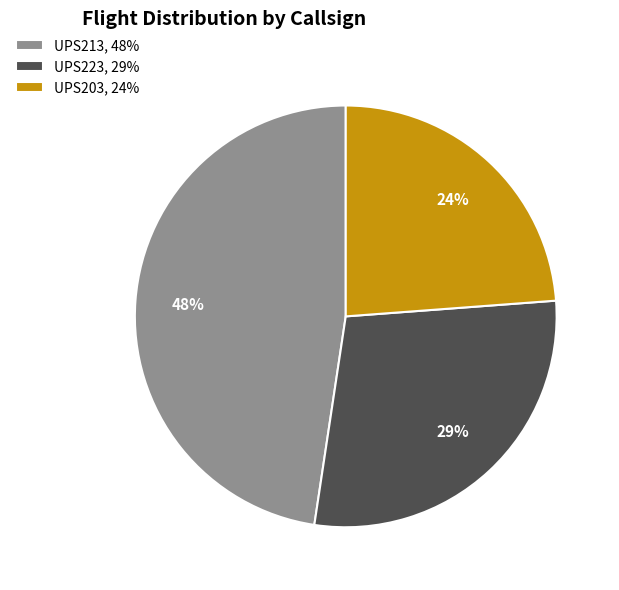

To the nearest percent, what is the difference between the UPS203 and UPS223 slice percentages?

5%